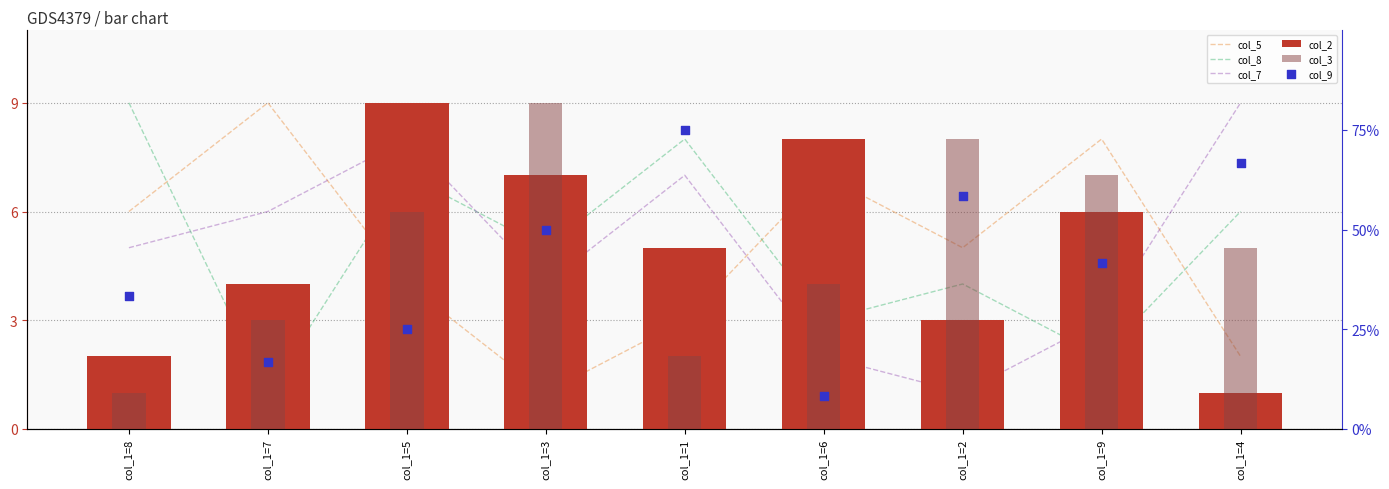

Which series has the widest spread of Y values?

col_5